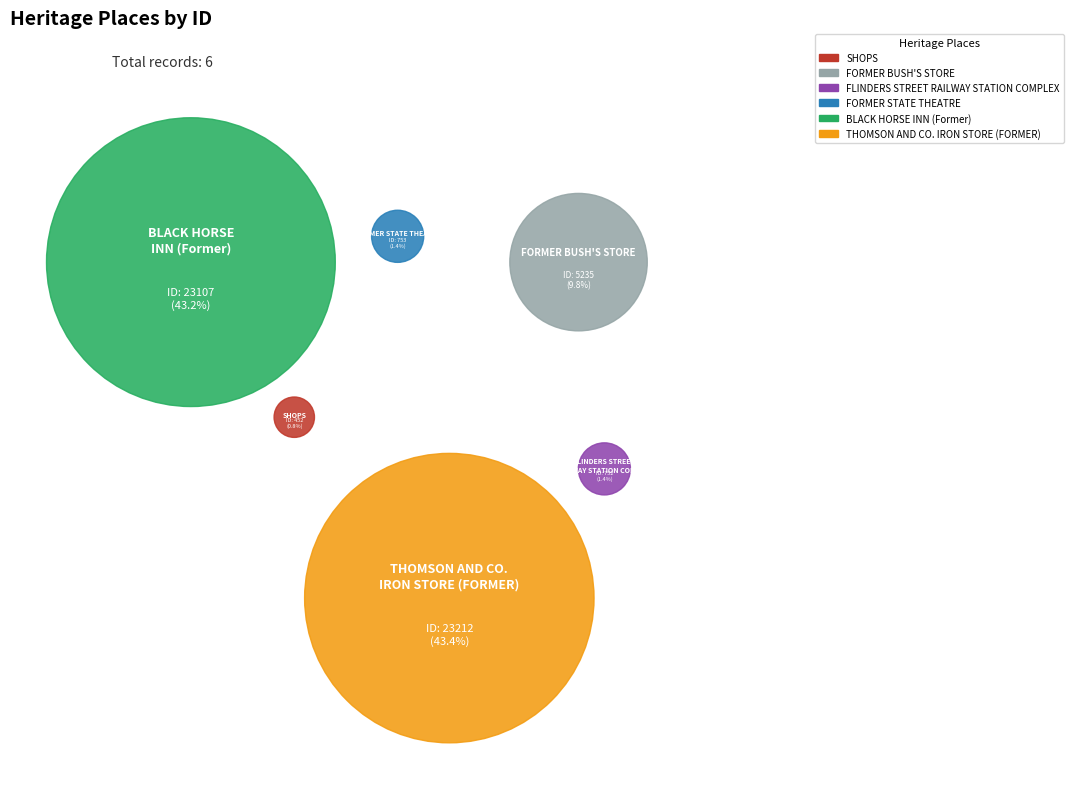

What is the change in value from SHOPS to FORMER BUSH'S STORE?

+4783